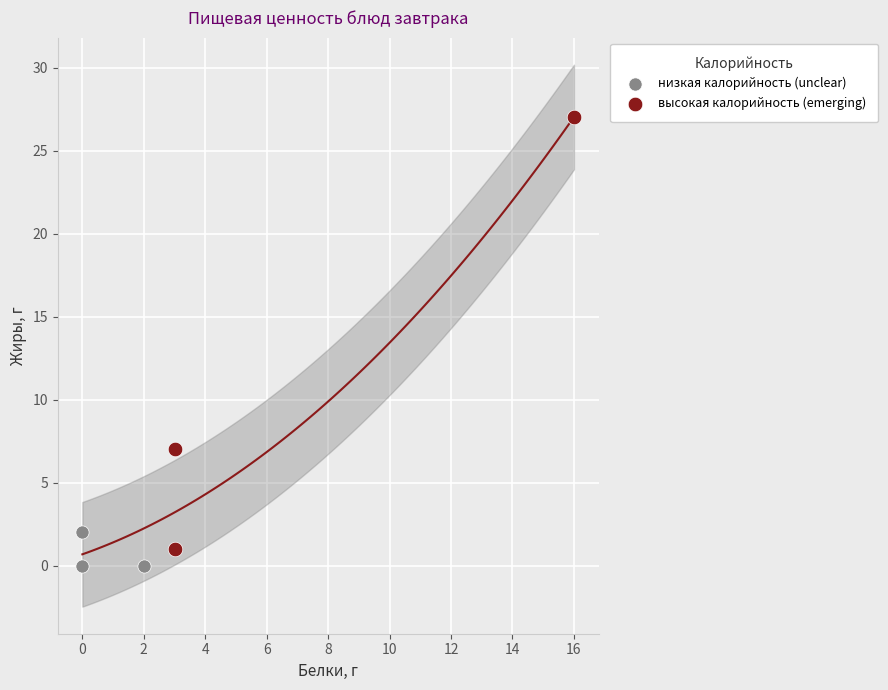

Which series has the largest Y range (max minus min)?

высокая калорийность (emerging)